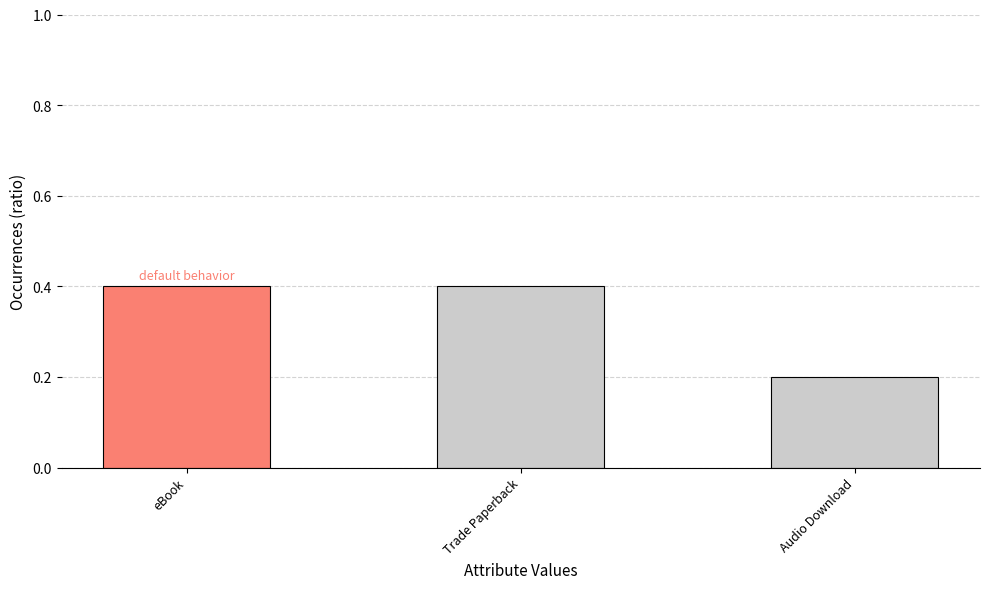

What is the greatest value displayed?

0.4